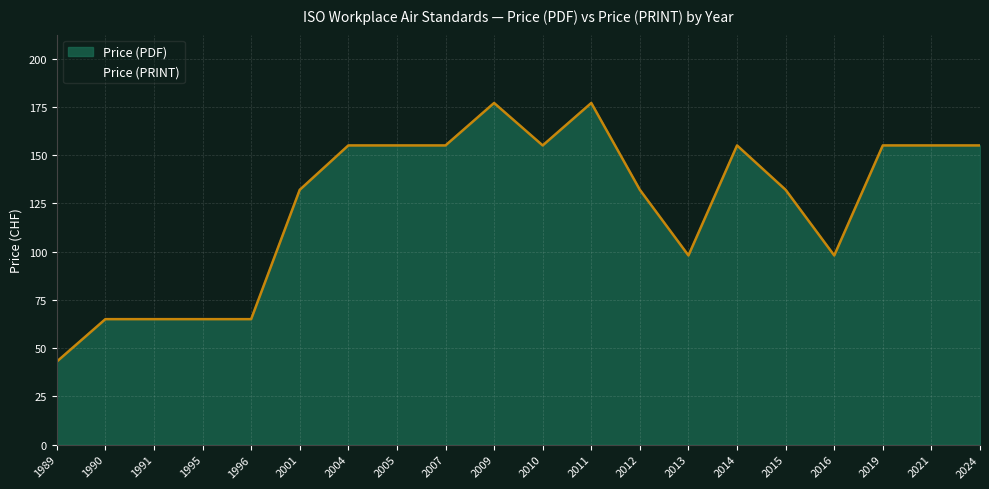

Which series has the largest total across all categories?

Price (PDF)